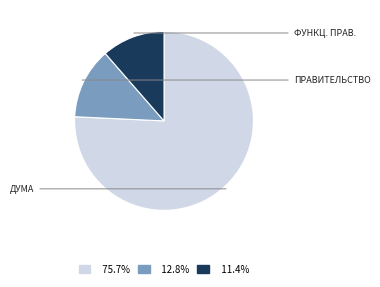

Does any single category account for the majority?

Yes